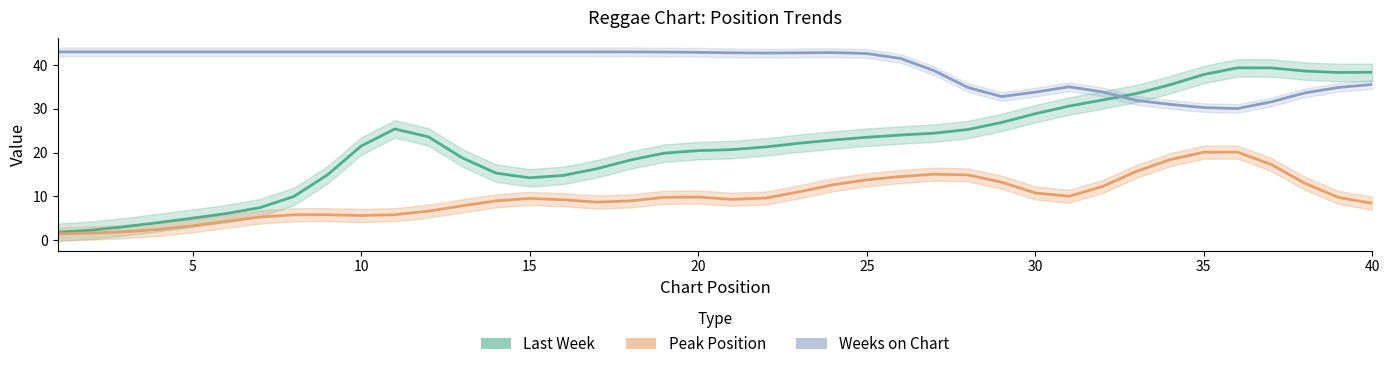

Reading left to right, transcribe all the data shown in this chart.

Last Week: 1.8	2.3	3.1	4.0	5.0	6.1	7.4	9.9	14.9	21.5	25.4	23.6	18.8	15.3	14.2	14.8	16.3	18.3	19.9	20.4	20.7	21.3	22.1	22.9	23.5	24.0	24.4	25.3	26.9	28.9	30.6	32.0	33.5	35.5	37.8	39.4	39.3	38.6	38.3	38.3
Peak Position: 1.4	1.6	1.9	2.4	3.2	4.3	5.3	5.8	5.8	5.6	5.8	6.6	7.8	8.9	9.5	9.2	8.7	9.0	9.8	9.8	9.3	9.6	11.0	12.6	13.8	14.5	15.0	14.9	13.2	10.8	10.0	12.2	15.7	18.4	20.1	20.1	17.3	13.0	9.7	8.4
Weeks on Chart: 43.0	43.0	43.0	43.0	43.0	43.0	43.0	43.0	43.0	43.0	43.0	43.0	43.0	43.0	43.0	43.0	43.0	43.0	43.0	42.9	42.8	42.7	42.8	42.8	42.6	41.5	38.7	34.9	32.8	33.8	35.0	33.9	31.9	31.0	30.3	30.0	31.6	33.6	34.9	35.6